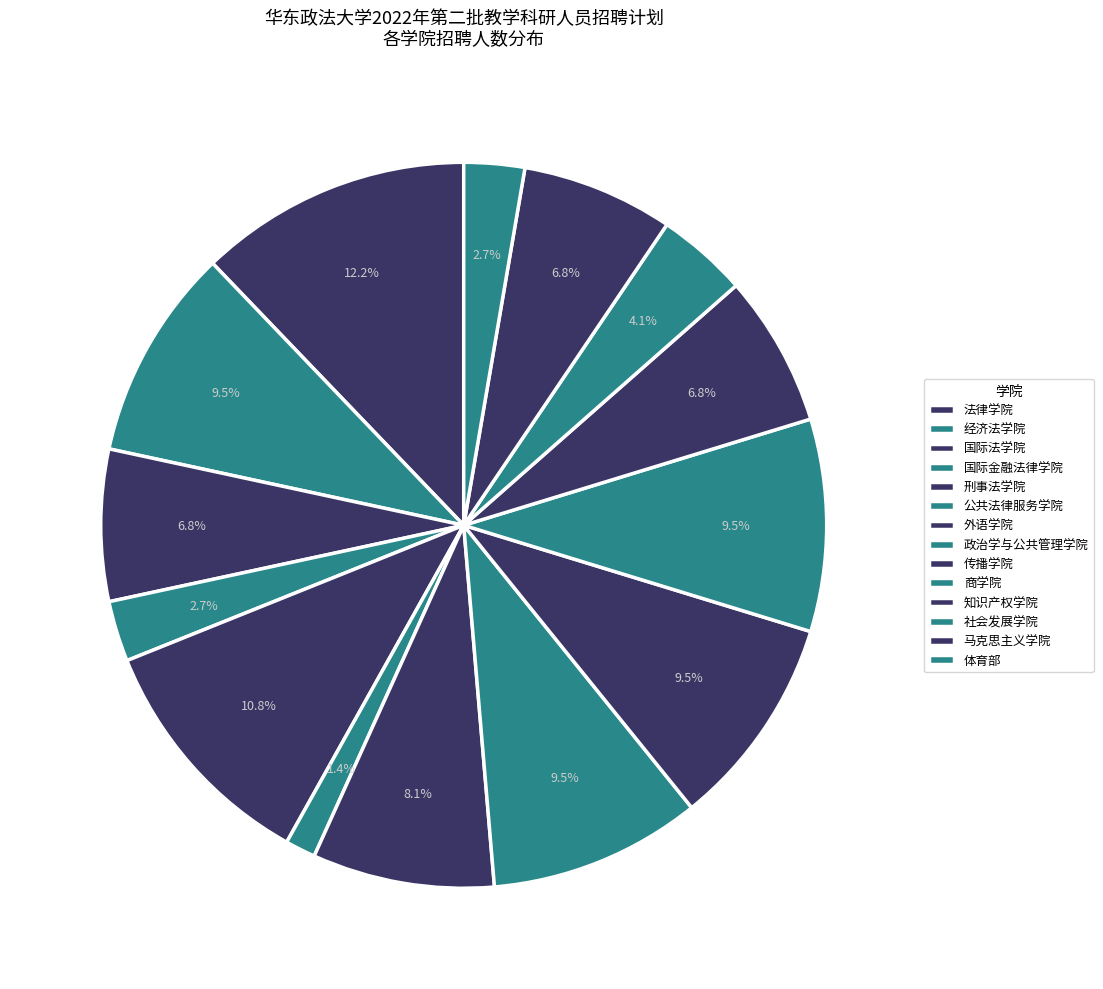

Do 政治学与公共管理学院 and 国际法学院 together represent more than half of the pie?

No